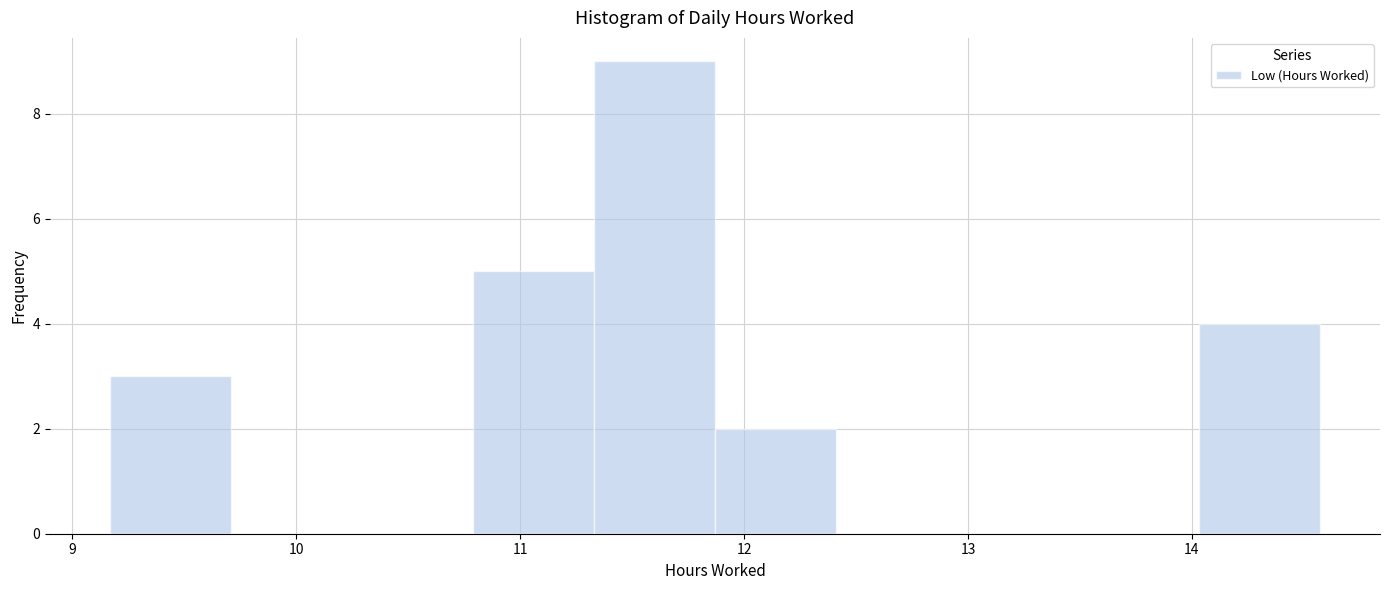

Reading left to right, transcribe this chart: for each bar, give the range it covers on the x-axis and its height. Neither the bar edges nor the heights are printed on the chart, so give them approximately, as read against the axes.

9.17 to 9.71: 3
9.71 to 10.25: 0
10.25 to 10.79: 0
10.79 to 11.33: 5
11.33 to 11.87: 9
11.87 to 12.41: 2
12.41 to 12.95: 0
12.95 to 13.49: 0
13.49 to 14.03: 0
14.03 to 14.57: 4